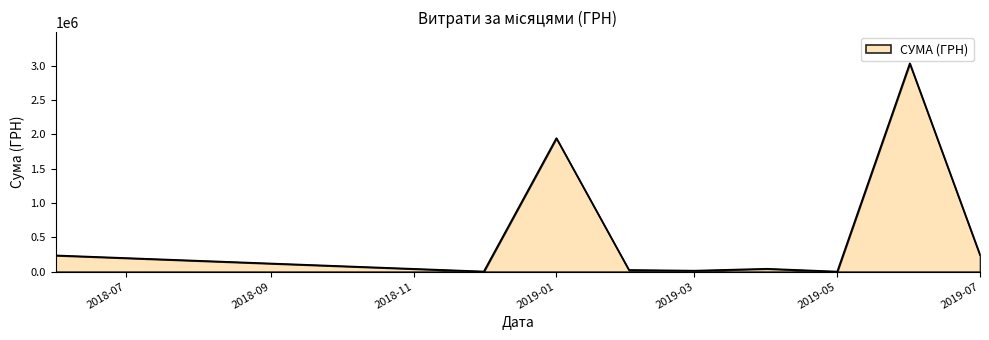

What is the difference between the maximum and minimum values?

3031312.0